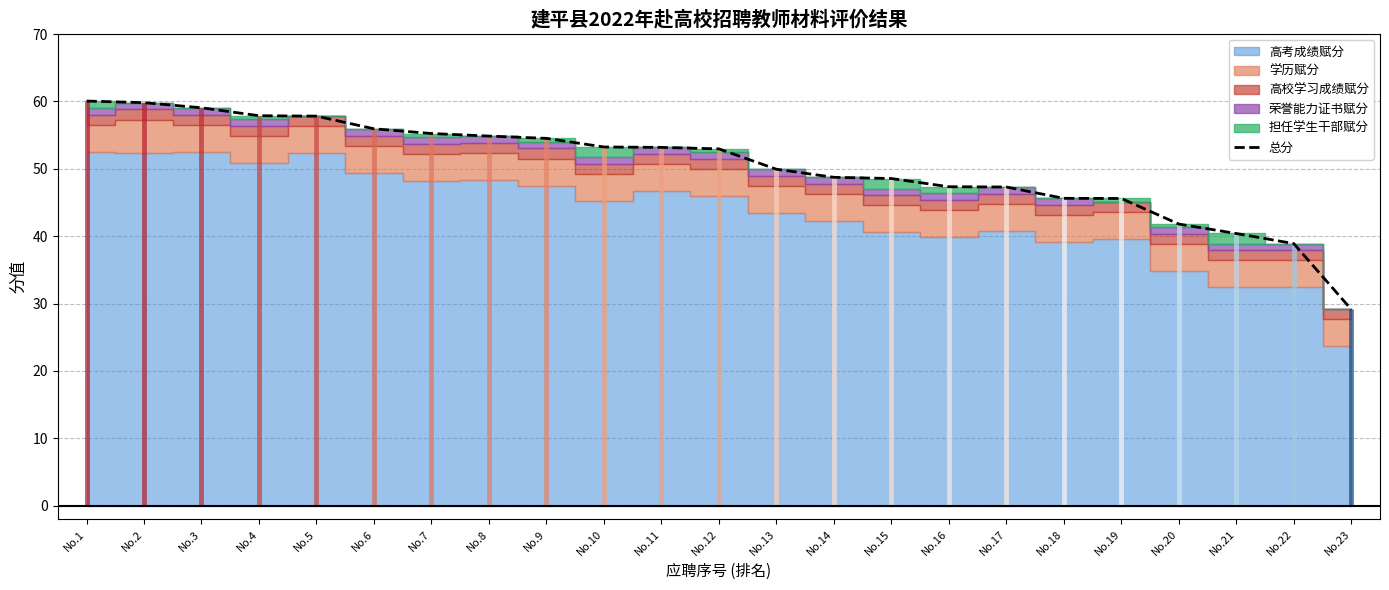

Reading left to right, transcribe all the data shown in this chart.

No.1=60.1	No.2=59.8	No.3=59.1	No.4=57.9	No.5=57.8	No.6=55.9	No.7=55.2	No.8=54.9	No.9=54.5	No.10=53.2	No.11=53.2	No.12=53.0	No.13=49.9	No.14=48.7	No.15=48.6	No.16=47.3	No.17=47.3	No.18=45.6	No.19=45.6	No.20=41.8	No.21=40.4	No.22=38.9	No.23=29.1